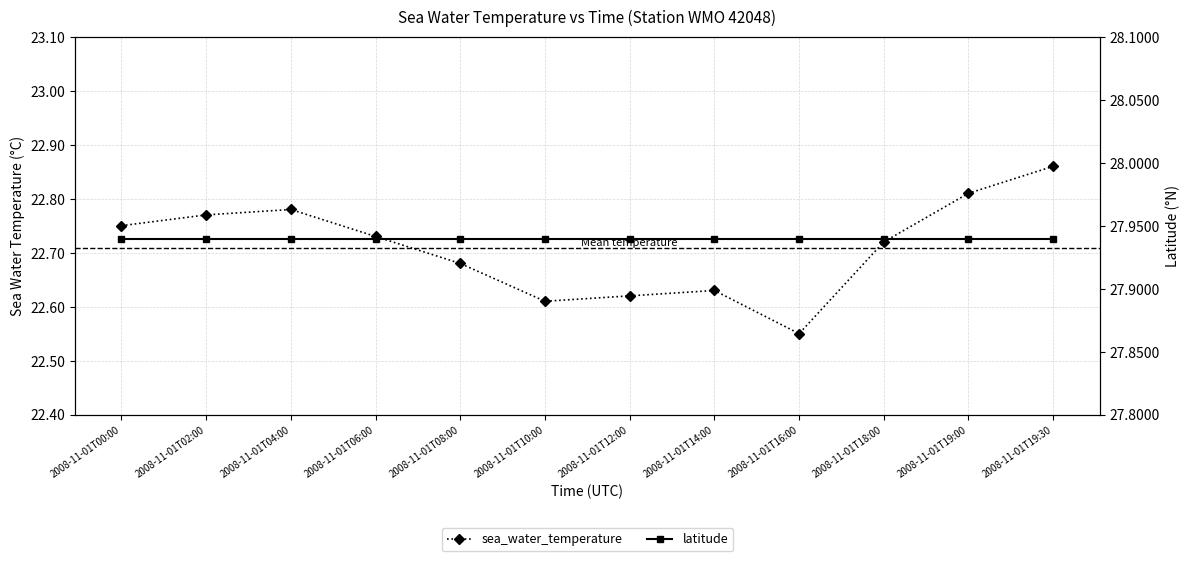

Is this an area chart (filled region under the line)?

No